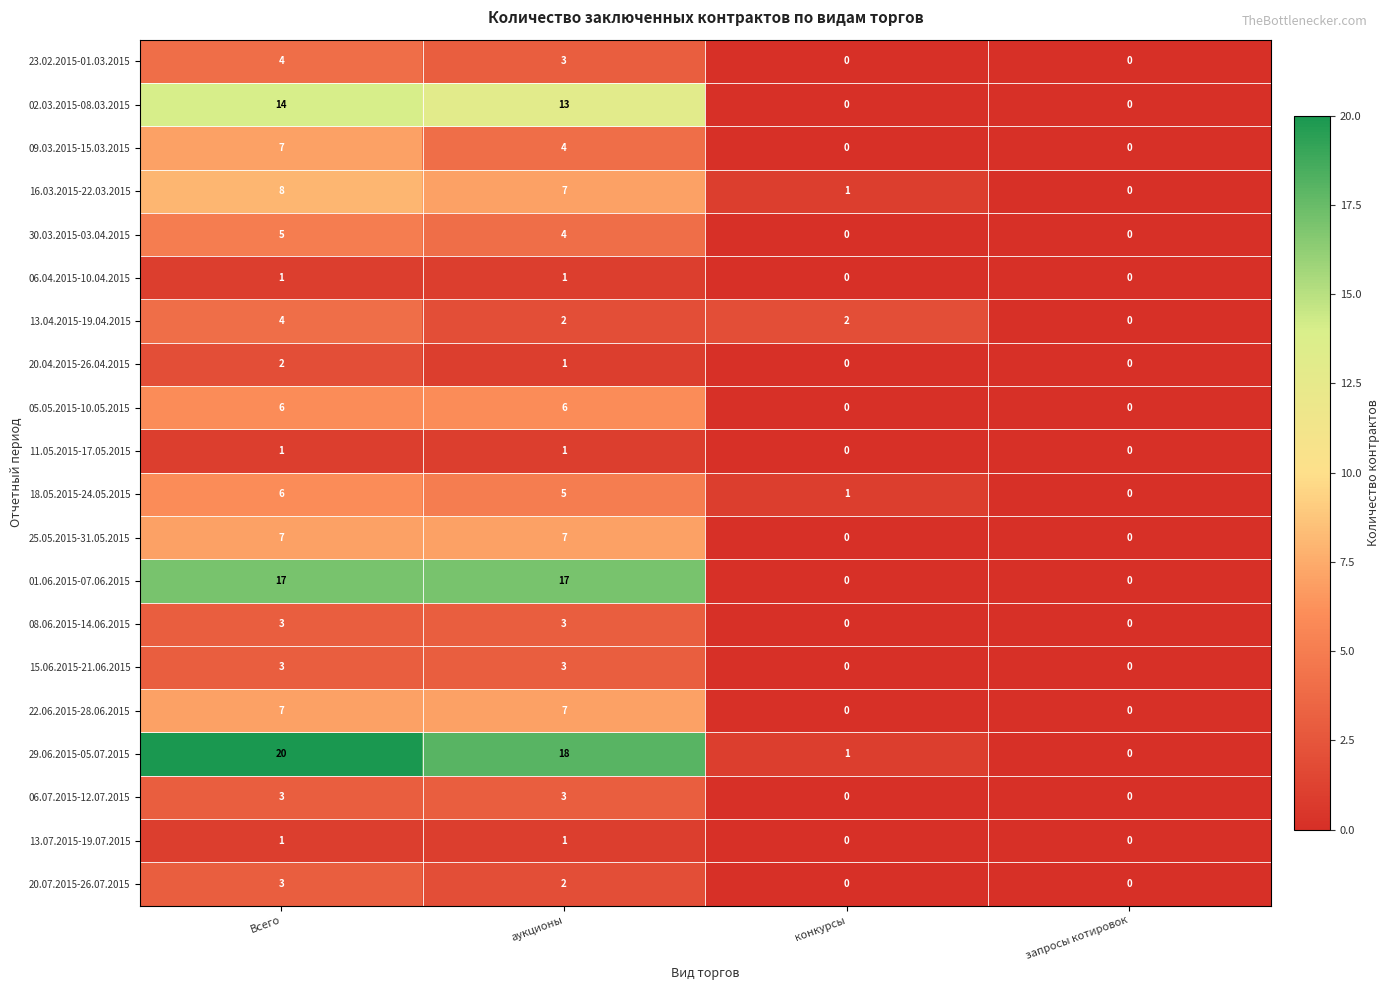

At which category is the sum across all series the highest?

Всего